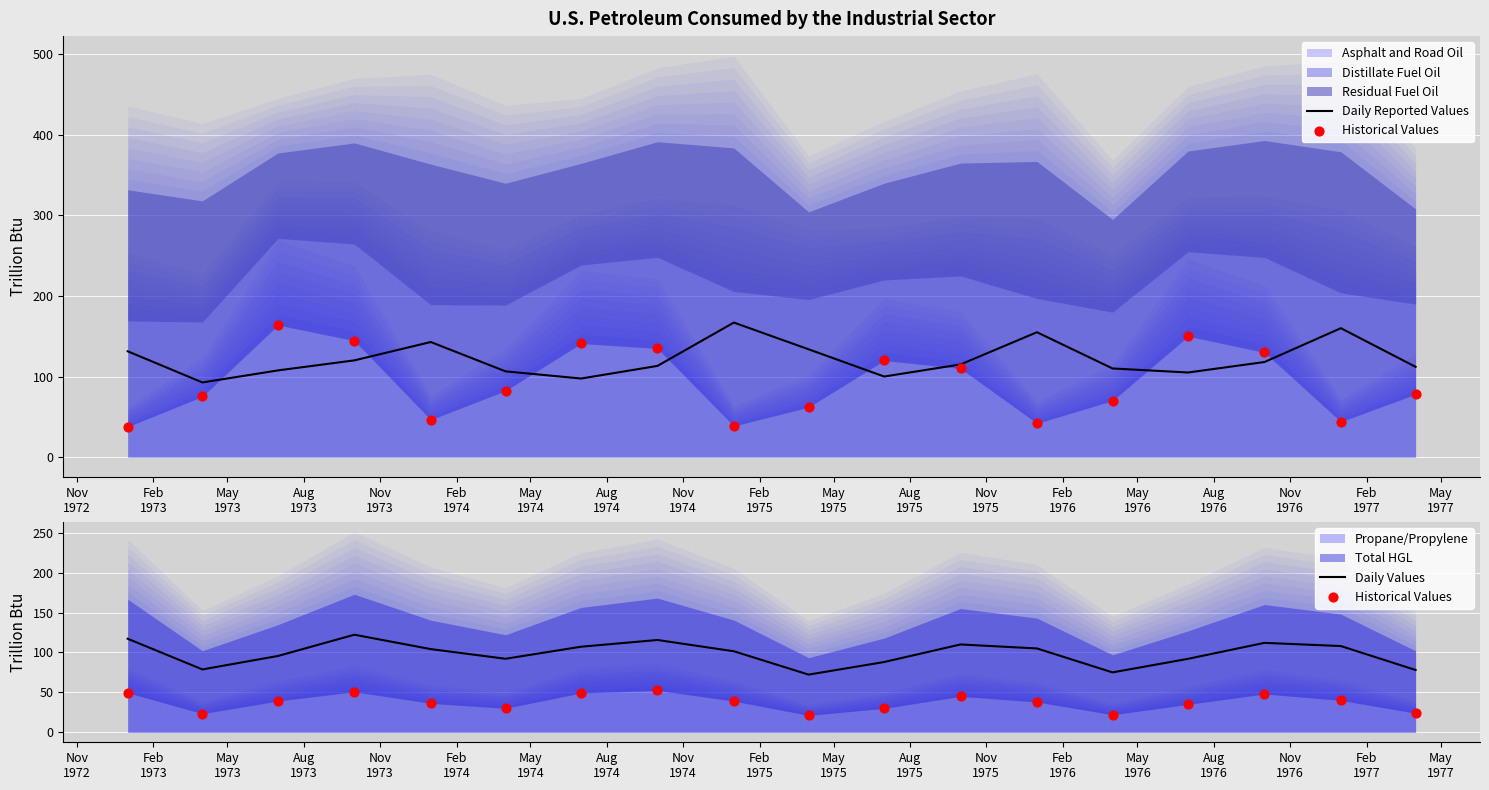

What is the highest value of the Daily Values series?

122.2